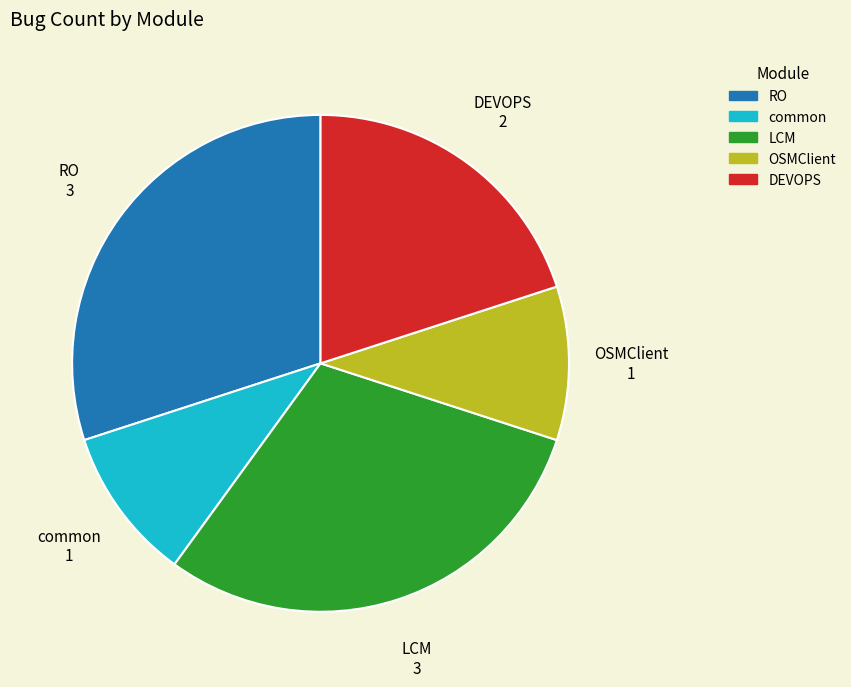

Does any single category account for the majority?

No